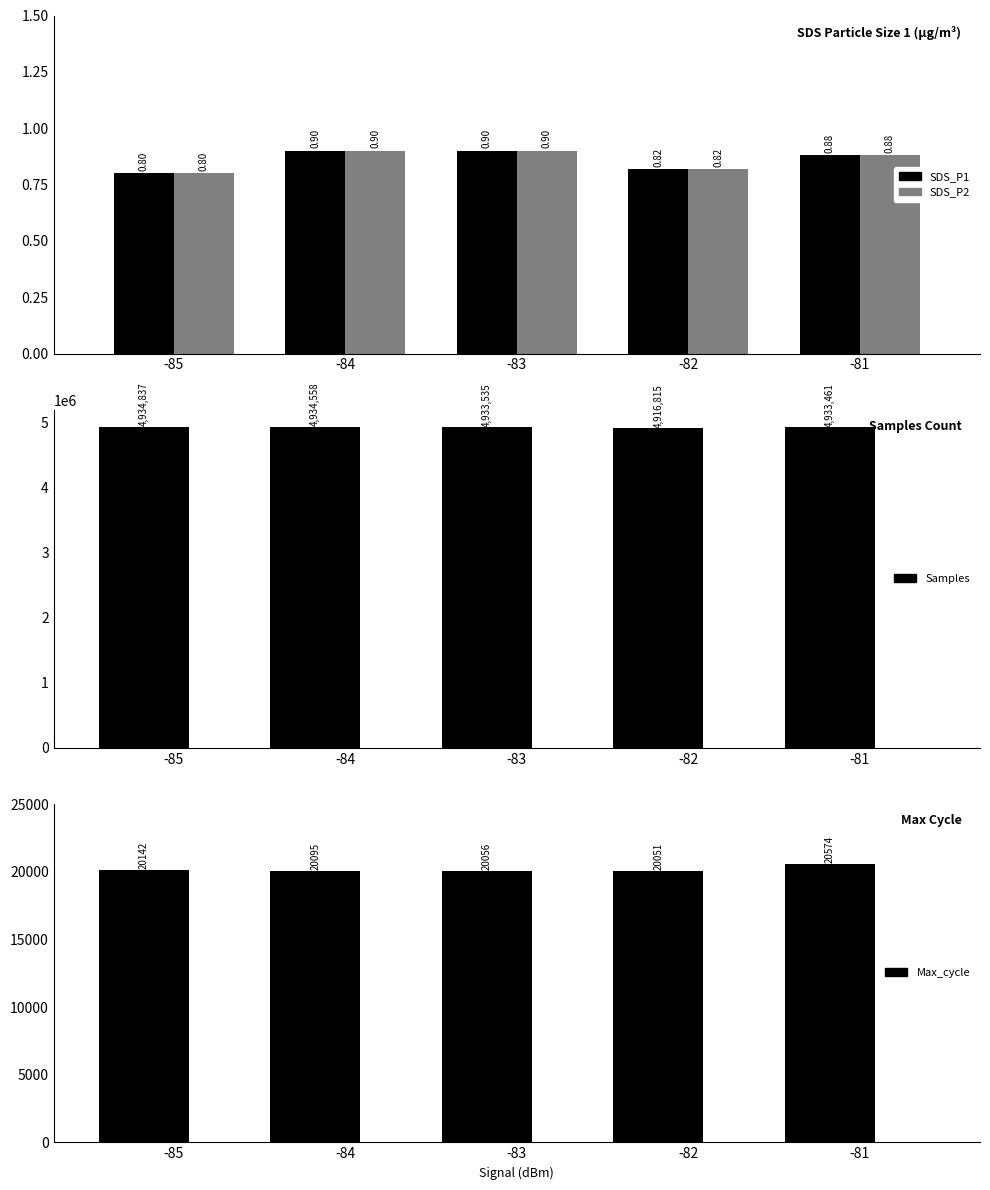

Rank the series at -83 from lowest to highest value.

SDS_P1, SDS_P2, Max_cycle, Samples